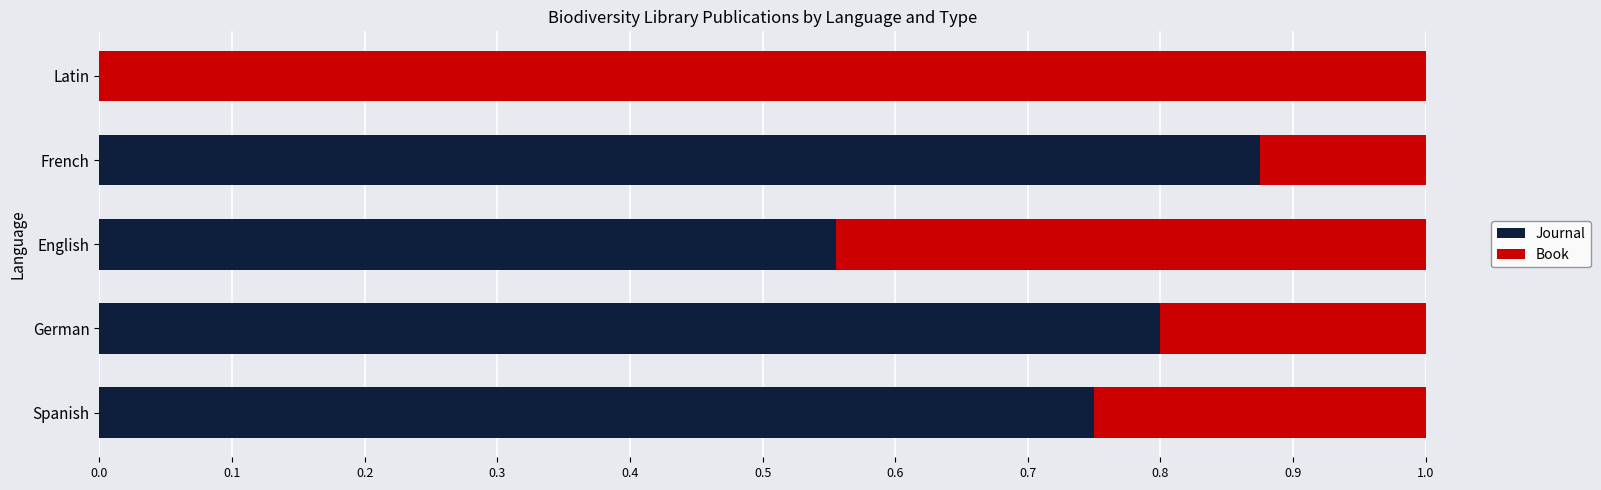

True or false: Journal has a value of -0.4 at Latin.

False